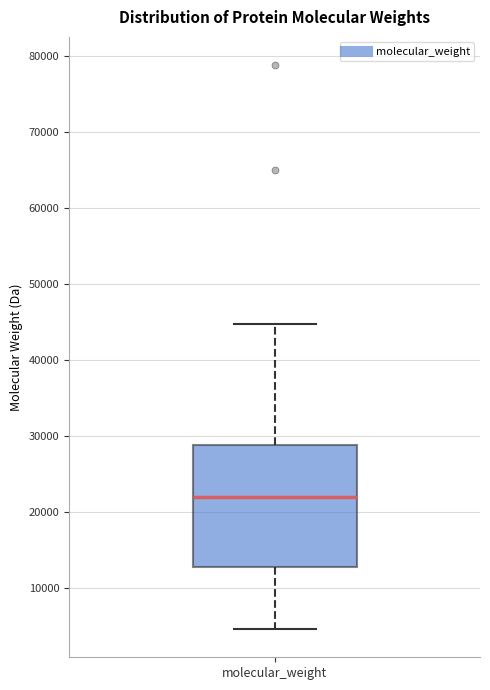

Transcribe this box plot: give where the median line is, the range the box spans, and where the two whiskers end, as read against the y-axis. The values are not printed on the chart, so give them approximately, as read against the axis.

median 22000, box 13000 to 29000, whiskers 5000 to 45000